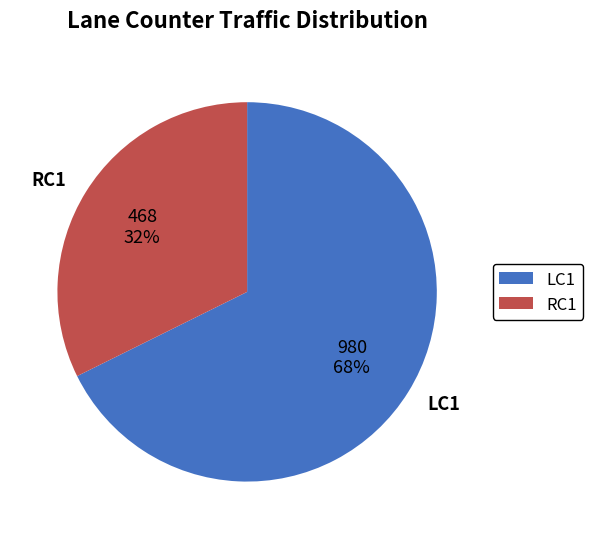

To the nearest percent, what is the average slice percentage?

50%